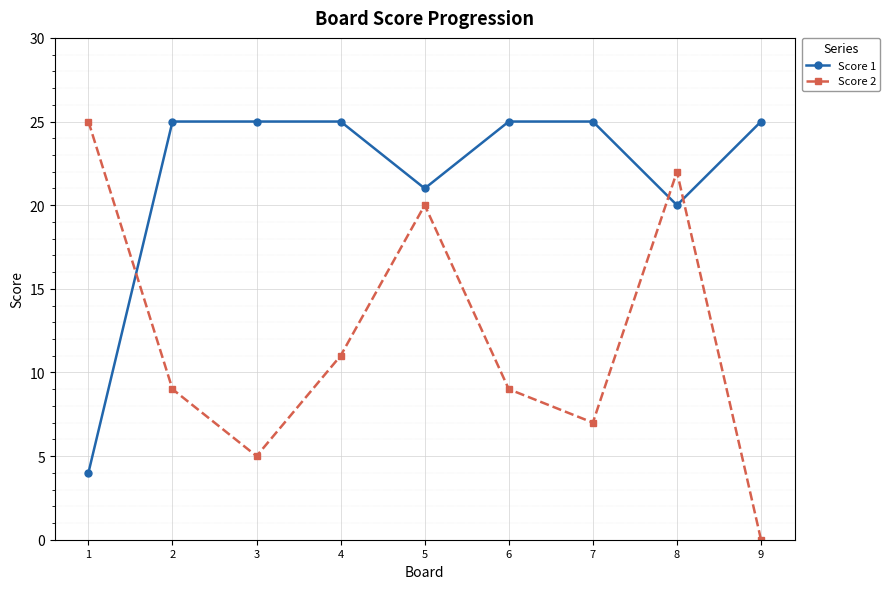

At 1, list the series in order from smallest to largest.

Score 1, Score 2